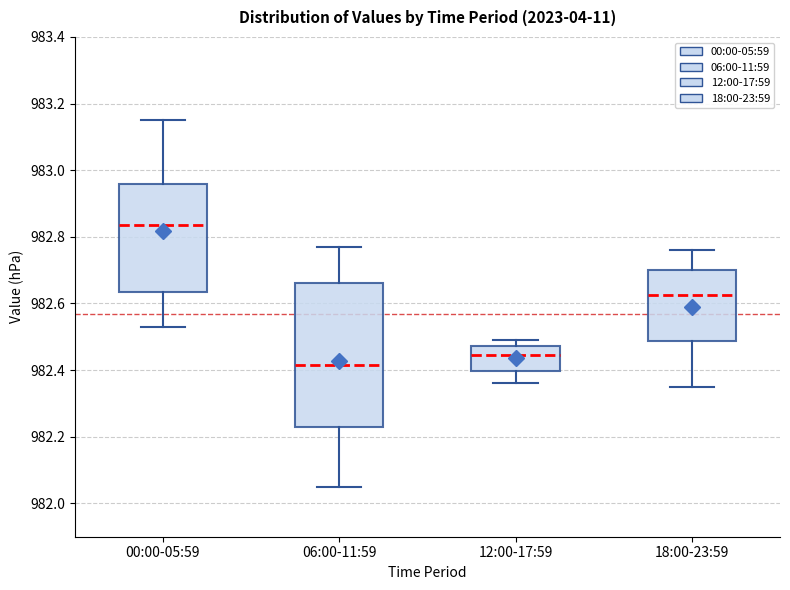

Where does the median line of the box for 12:00-17:59 sit on the y-axis? The values are not printed on the chart, so give them approximately, as read against the axis.

982.44